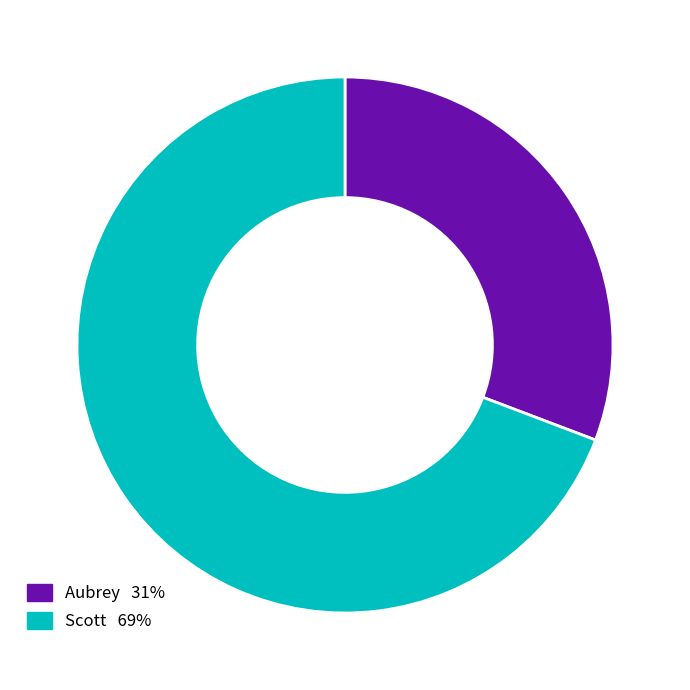

What is the ratio of the value at Aubrey to the value at Scott?

0.4